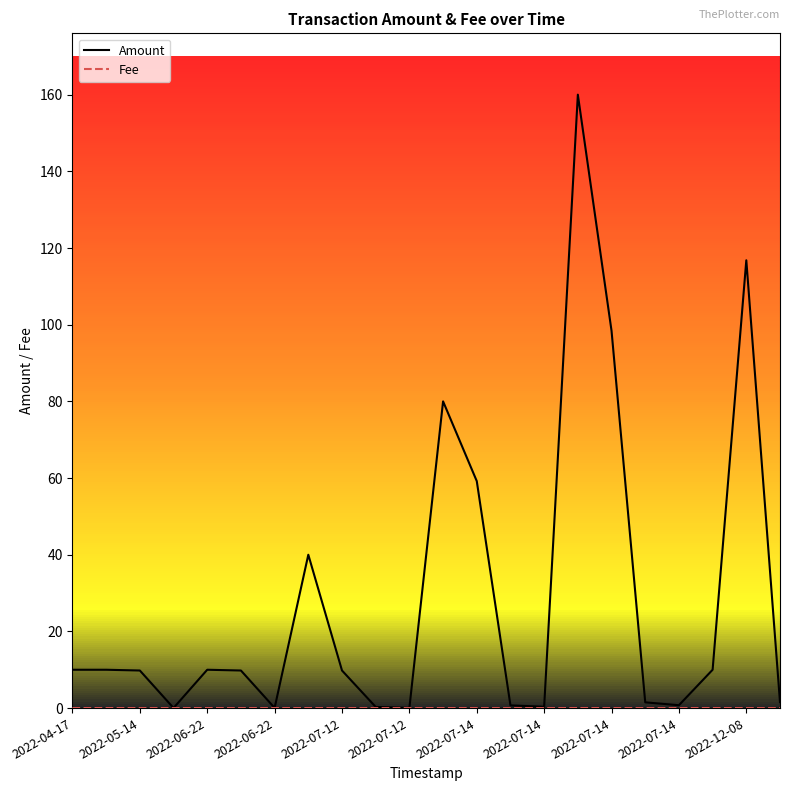

Which series has the largest total across all categories?

Amount